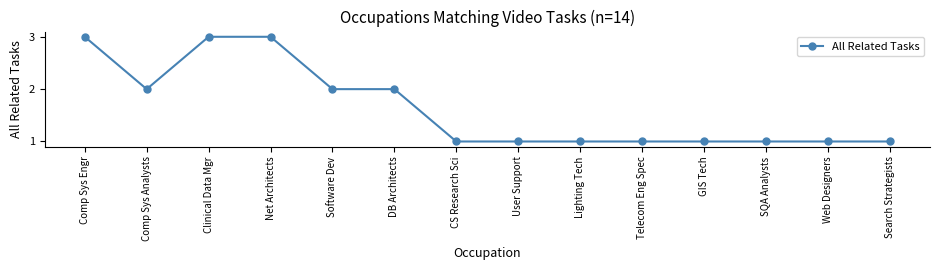

Does the chart display data point markers on the line(s)?

Yes